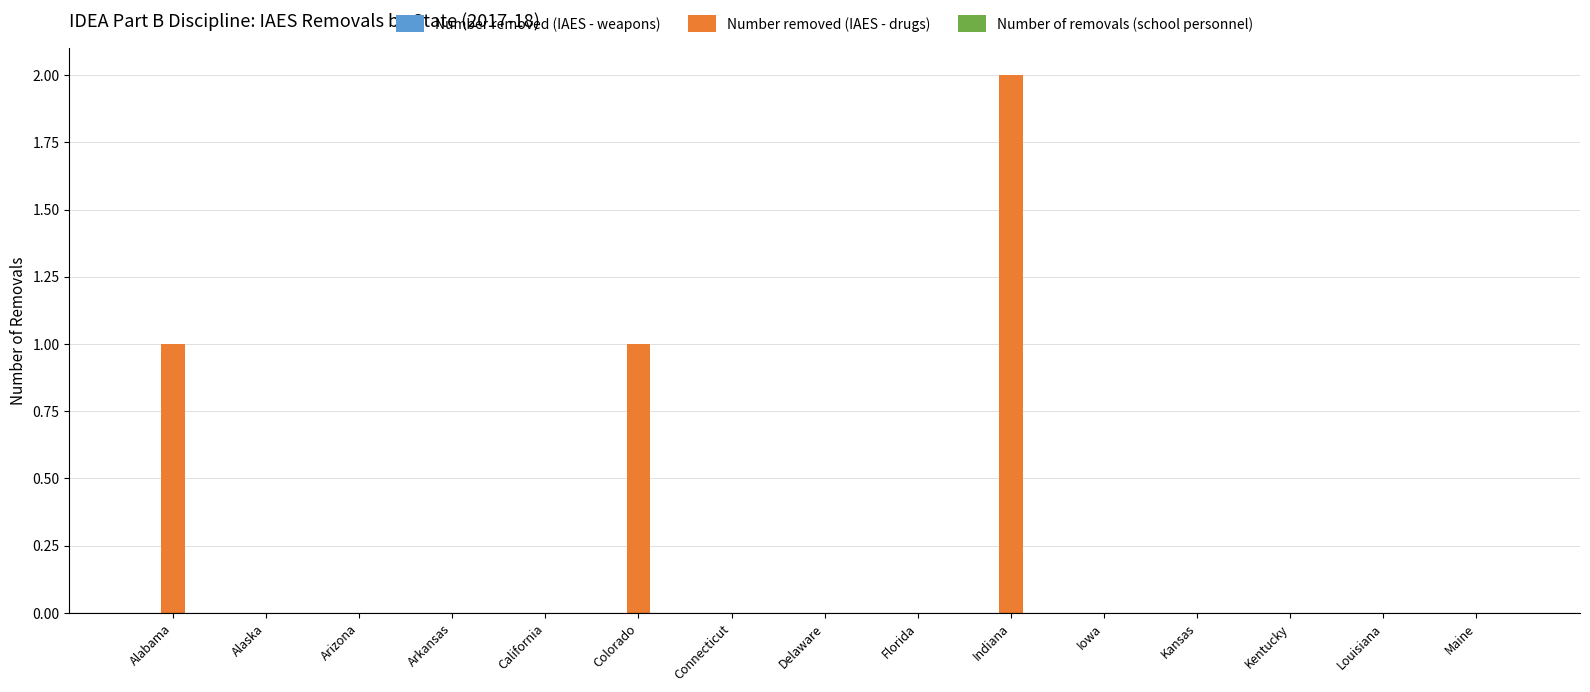

How many series are shown in this chart?

1